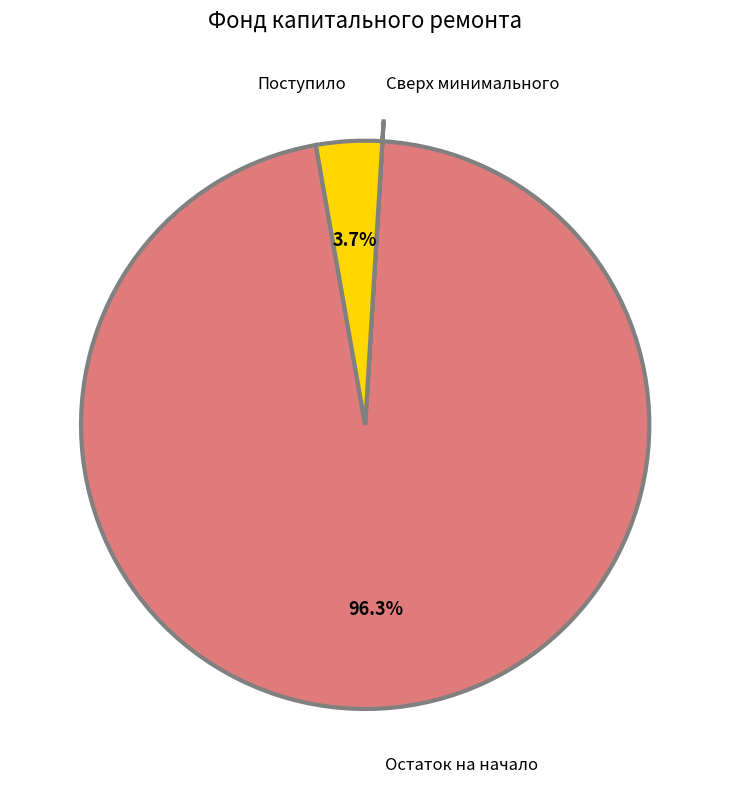

Is there any slice that represents more than half of the pie?

Yes